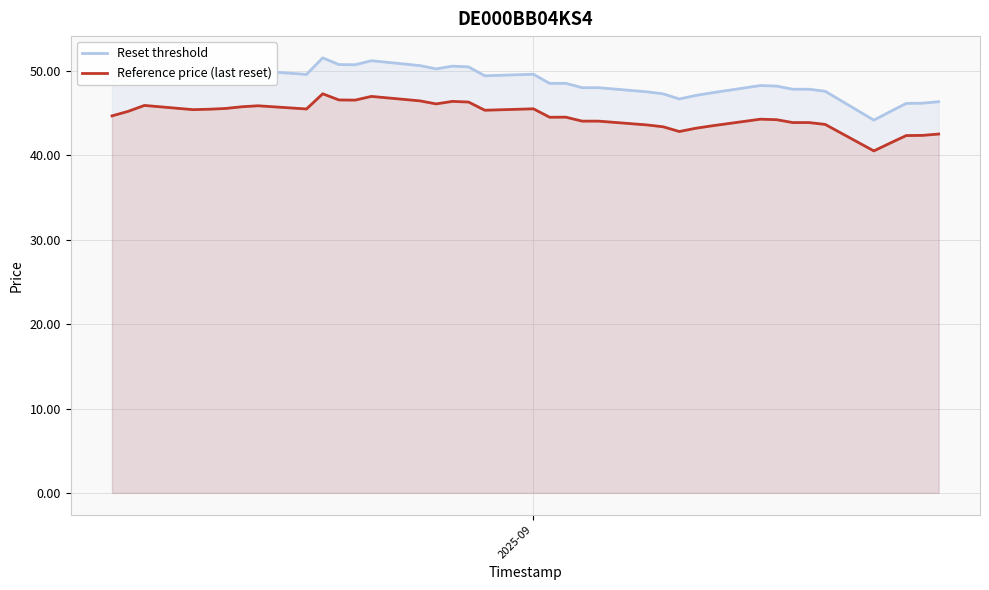

How many interior local valleys does the Reset threshold series have?

8